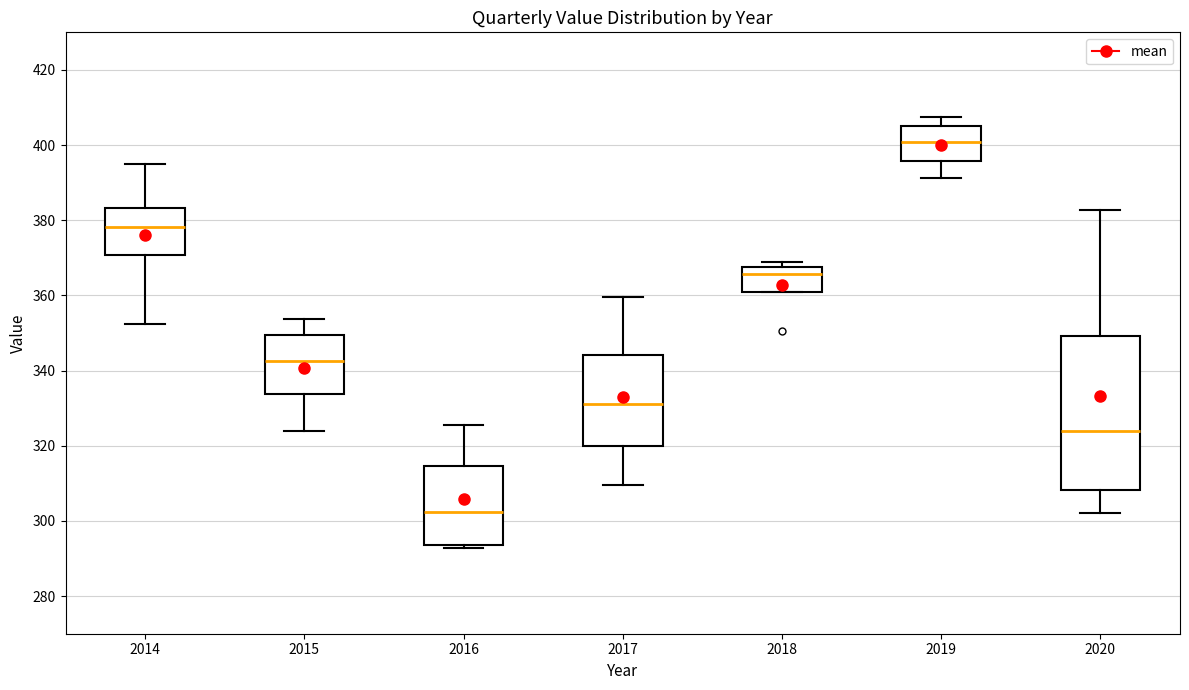

Where is the upper edge of the box at x = 2018 on the y-axis? The values are not printed on the chart, so give them approximately, as read against the axis.

368